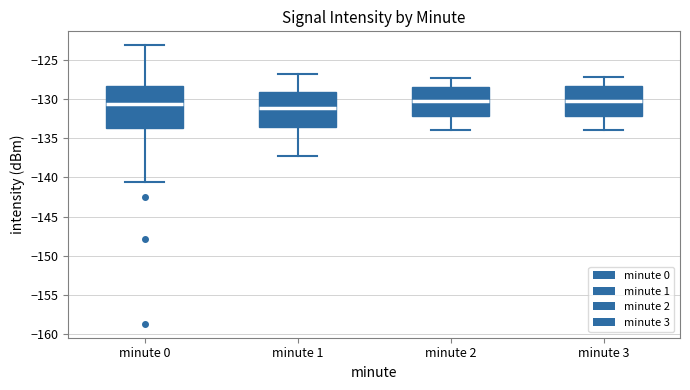

Reading left to right, read every box against the y-axis: the position of its median line, the range the box covers, and the ends of its whiskers. The values are not printed on the chart, so give them approximately, as read against the axis.

minute 0: median -130.5, box -133.5 to -128.5, whiskers -140.5 to -123.0
minute 1: median -131.0, box -133.5 to -129.0, whiskers -137.0 to -127.0
minute 2: median -130.0, box -132.0 to -128.5, whiskers -134.0 to -127.5
minute 3: median -130.5, box -132.0 to -128.5, whiskers -134.0 to -127.0